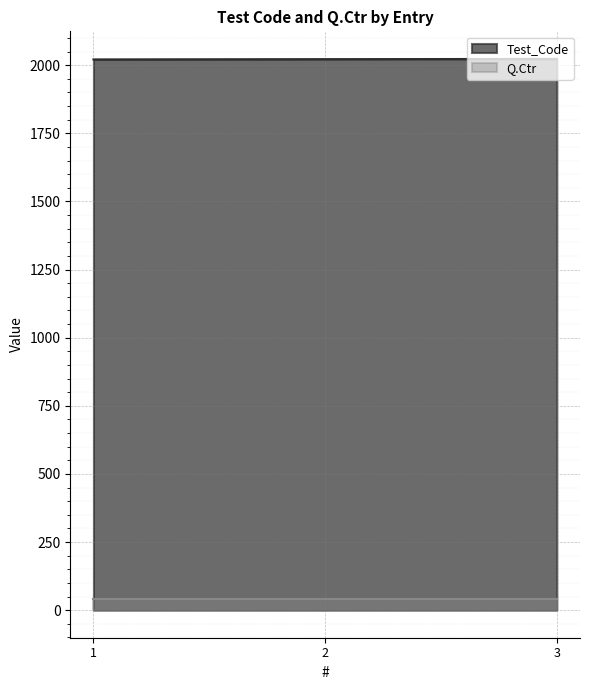

Reading left to right, list all the values displayed in this chart.

2021	2022	2023